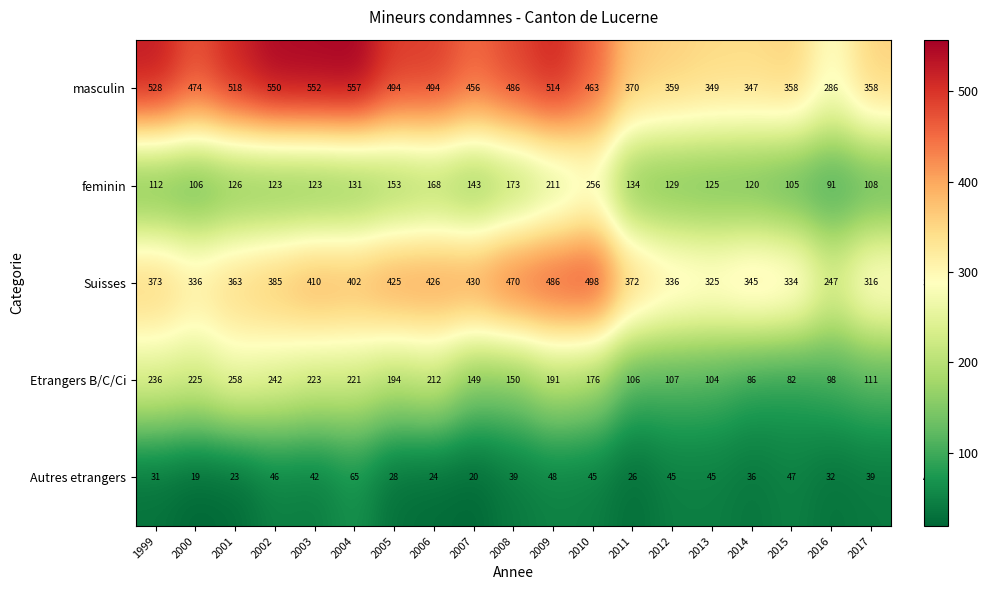

What is the spread (max minus min) of values at 2001?

495